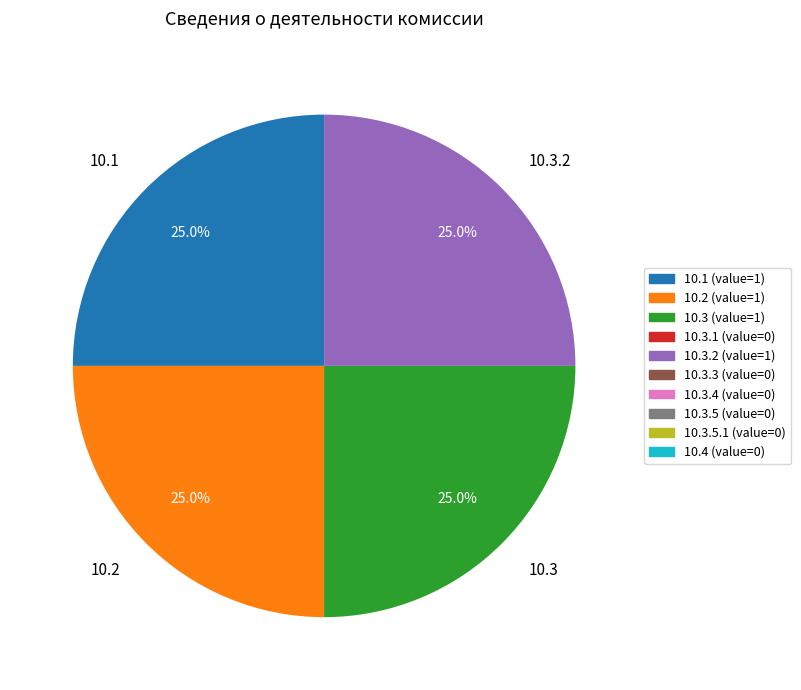

Approximately how many times larger is the value at 10.1 compared to 10.2?

1.0